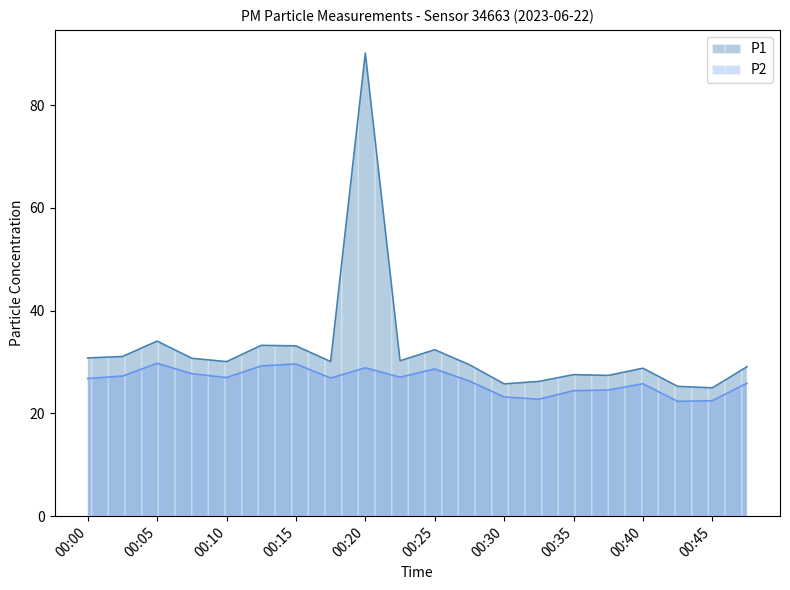

True or false: P1 and P2 cross at least once.

False